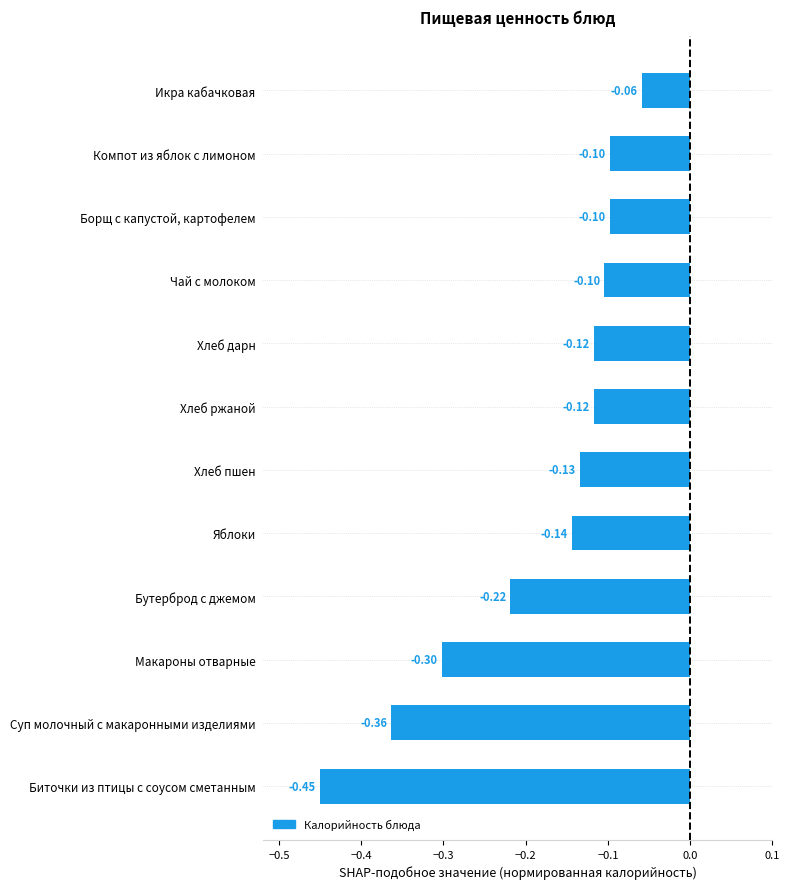

Between Биточки из птицы с соусом сметанным and Борщ с капустой, картофелем, which is larger?

Борщ с капустой, картофелем